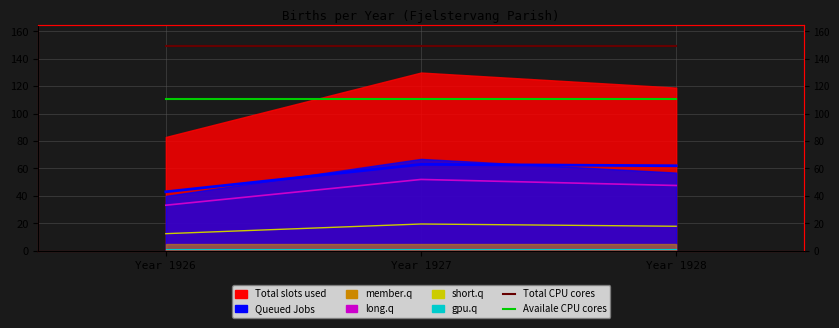

Does the chart have visible grid lines?

Yes